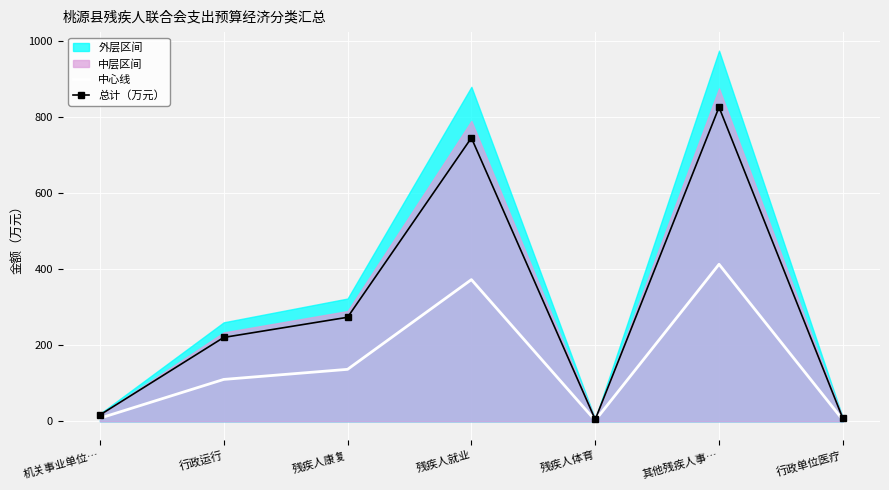

The value of 总计（万元） at 残疾人康复 is 274.0. True or false?

True